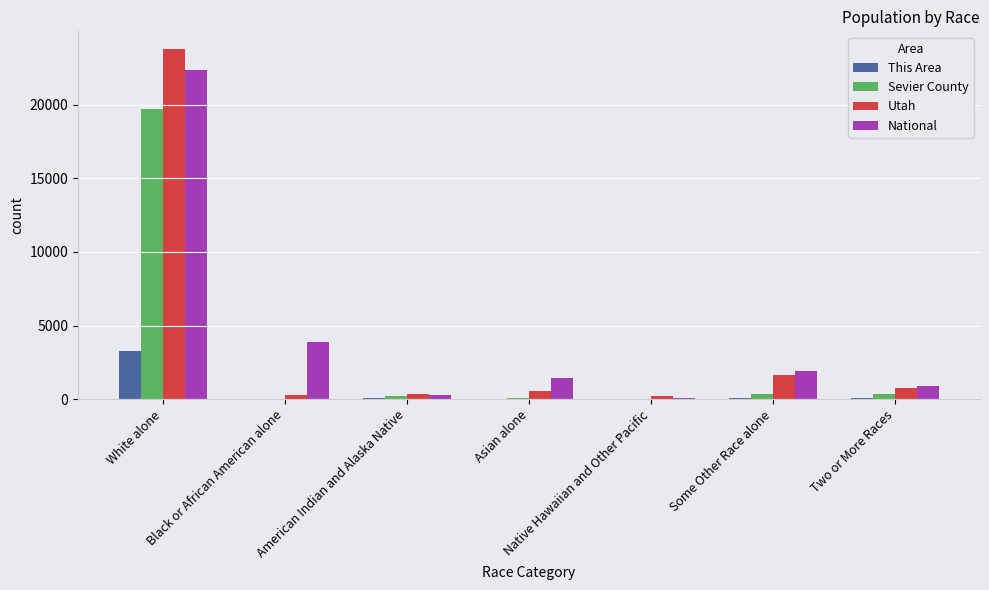

Where does the Sevier County series first go above 230?

White alone